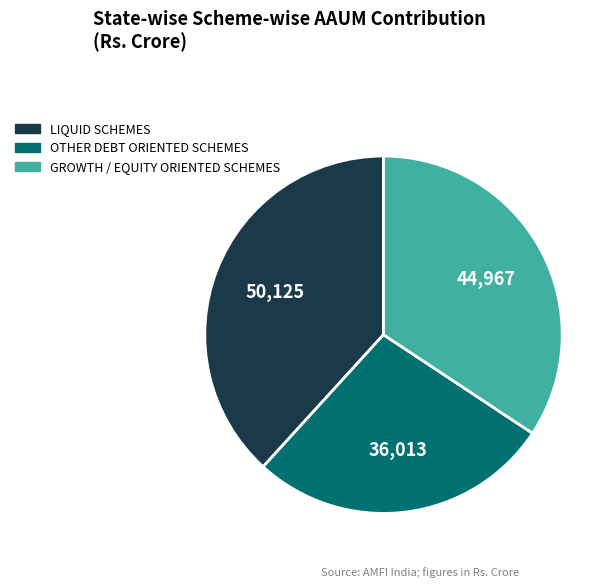

Approximately how many times larger is the value at GROWTH / EQUITY ORIENTED SCHEMES compared to OTHER DEBT ORIENTED SCHEMES?

1.2